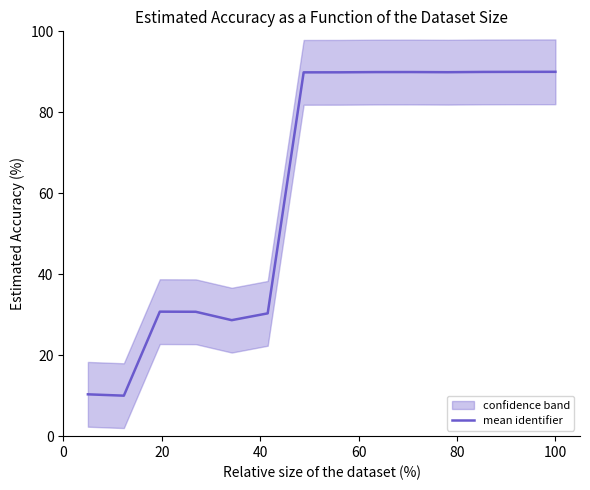

How many interior local valleys (lower than both neighbors) does the data have?

3